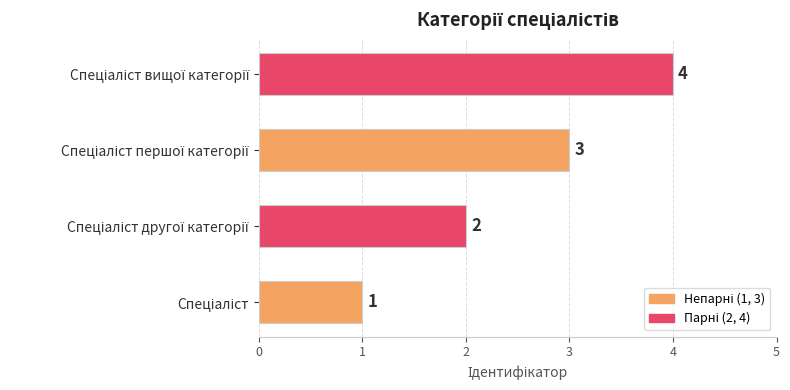

What is the sum of all values?

10